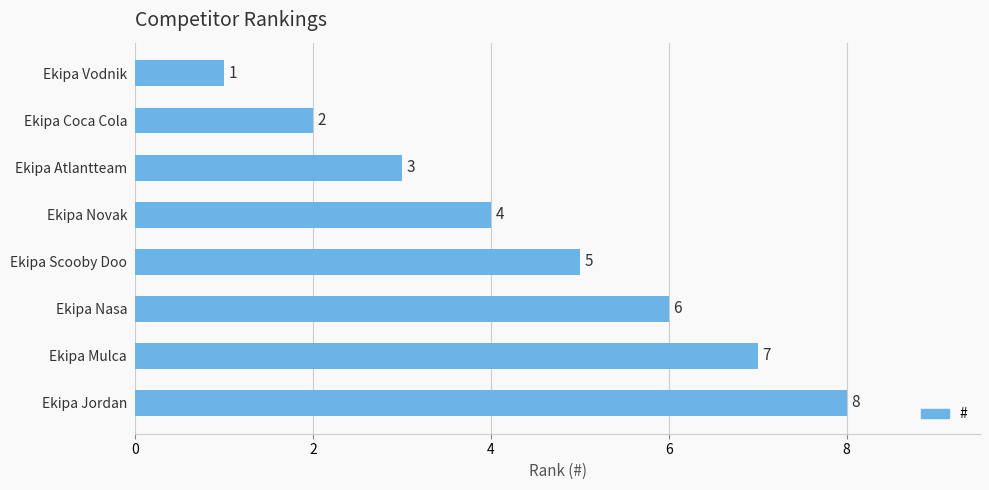

Count the values in the range 3 to 7.

5